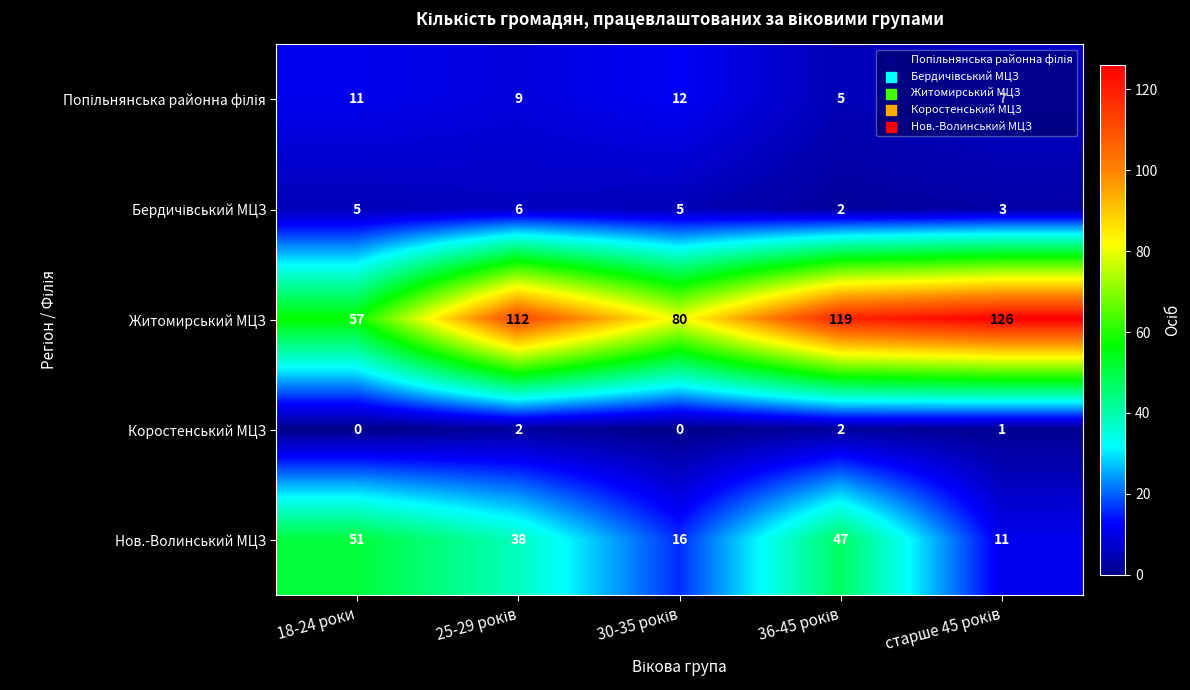

What is the difference between the maximum and minimum values in the Житомирський МЦЗ series?

69